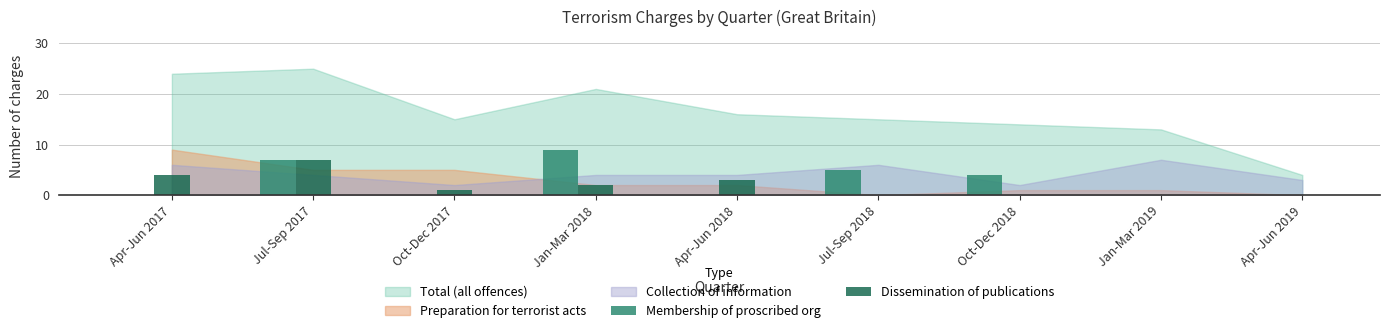

Does the chart contain stacked bars?

No